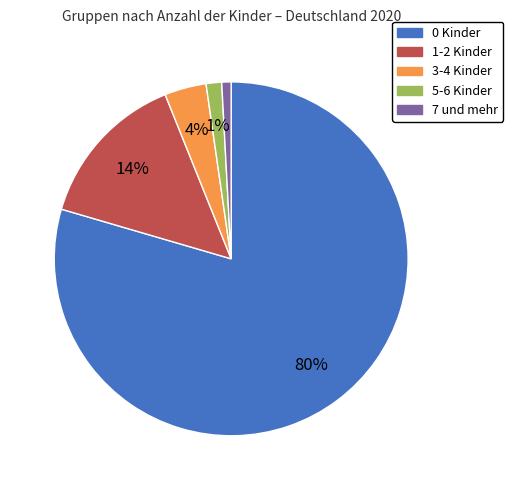

Do 0 Kinder and 5-6 Kinder together represent more than half of the pie?

Yes